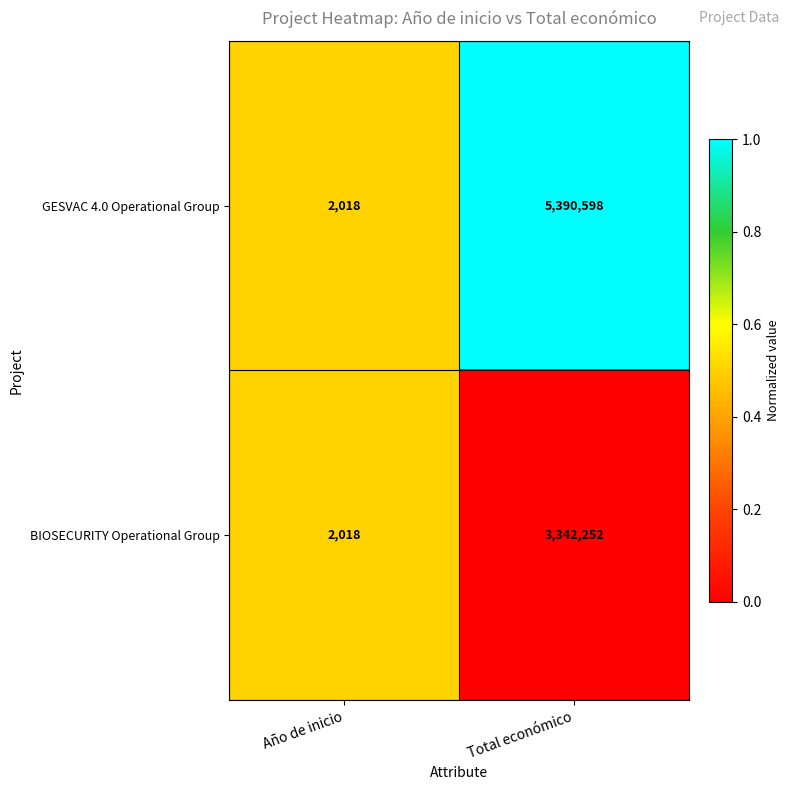

Which category has the lowest value in the GESVAC 4.0 Operational Group series?

Año de inicio